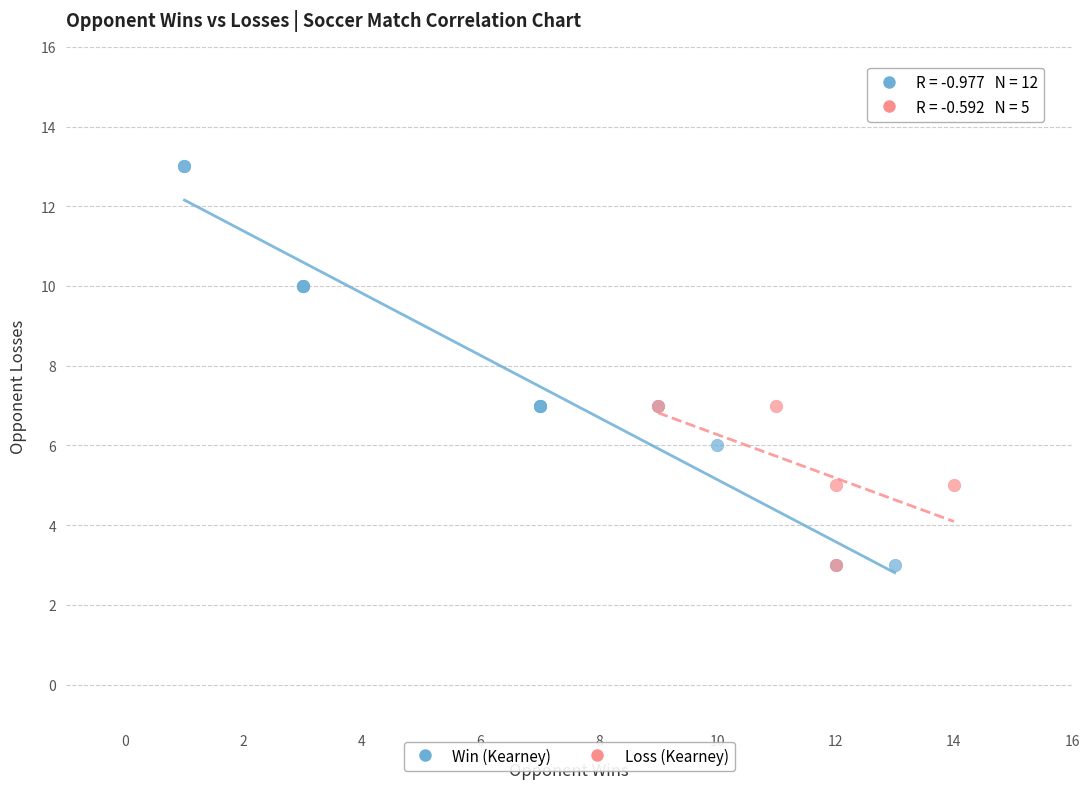

Which series reaches the maximum Y coordinate?

Win (Kearney)